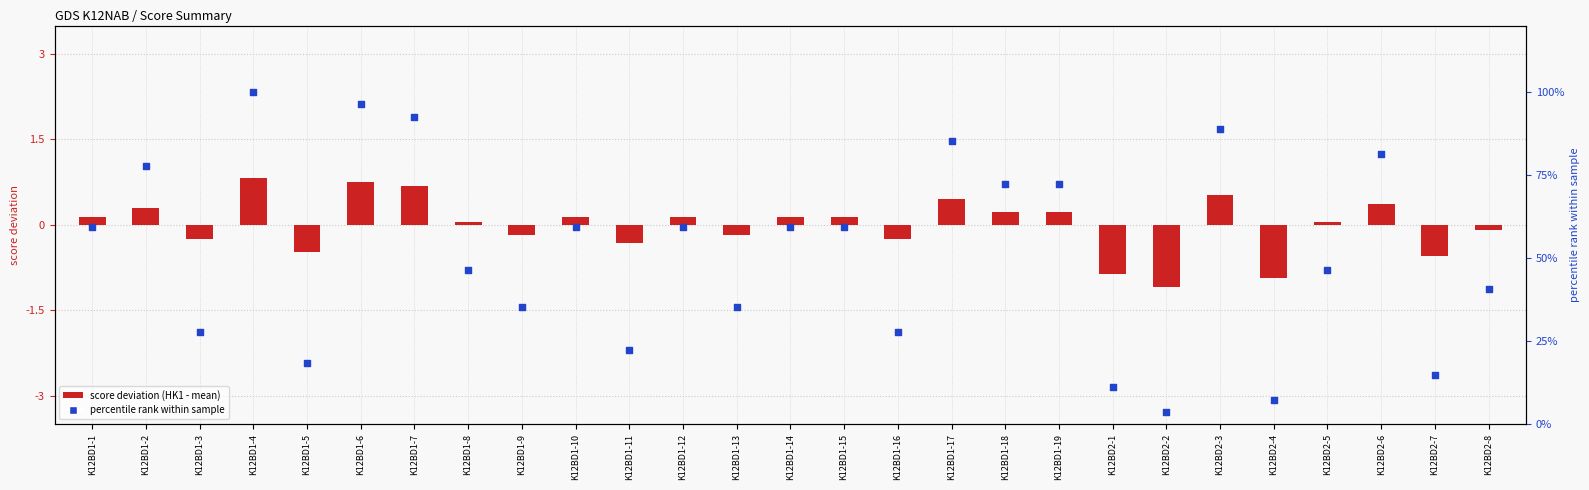

Which series has the largest total across all categories?

percentile rank